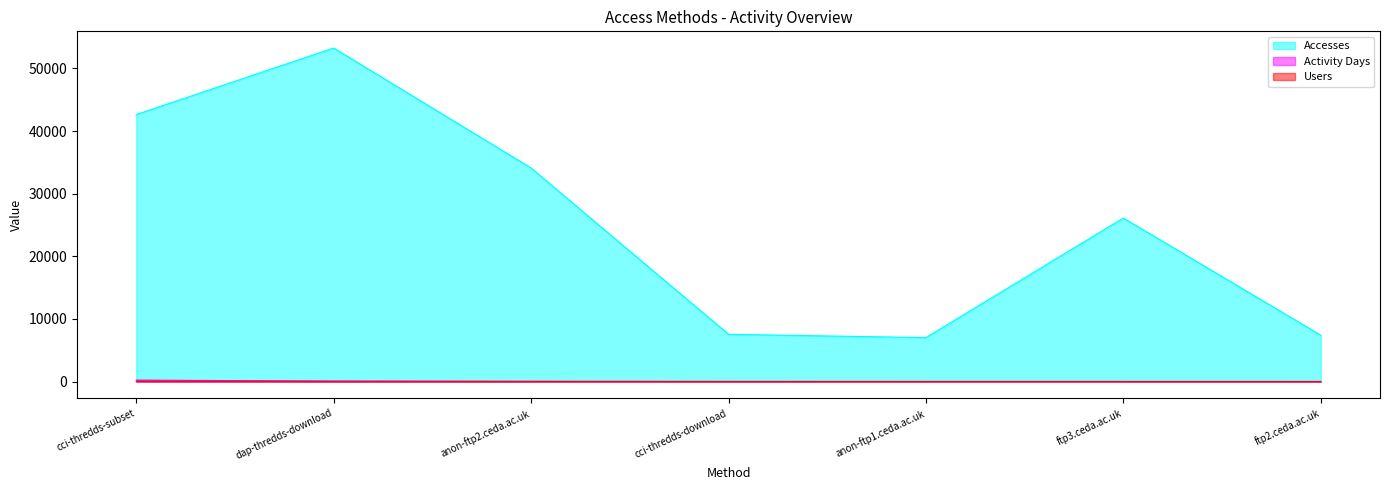

What is the label of the 4th point from the right?

cci-thredds-download